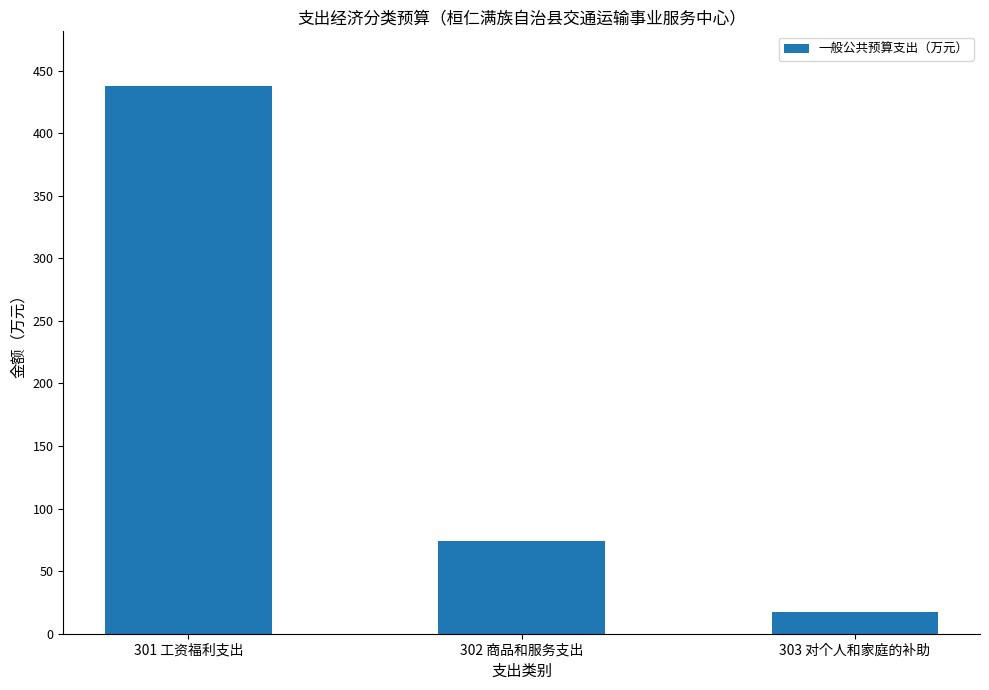

Rank the categories by value from highest to lowest.

301 工资福利支出, 302 商品和服务支出, 303 对个人和家庭的补助